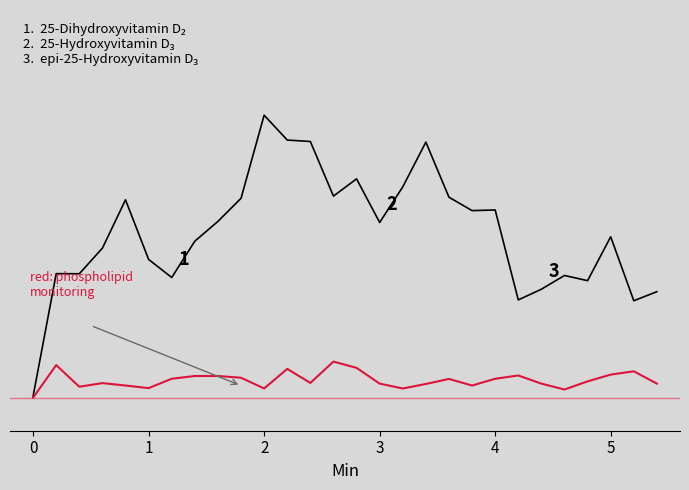

Does the chart have visible grid lines?

No